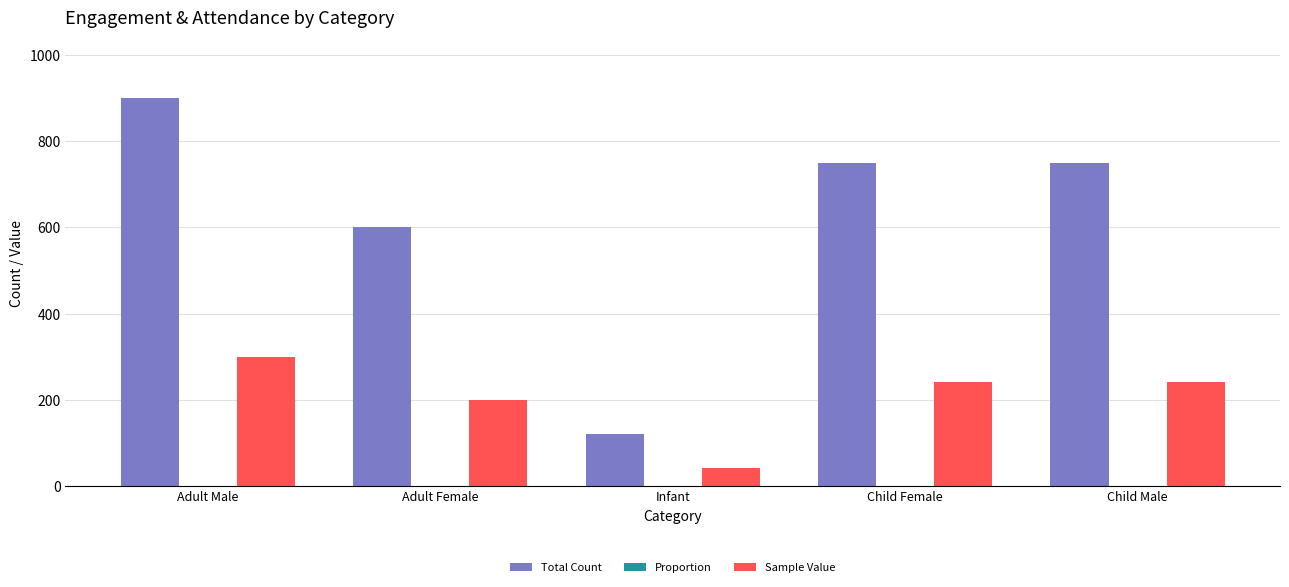

Between Infant and Child Male, which series saw the biggest shift?

Total Count